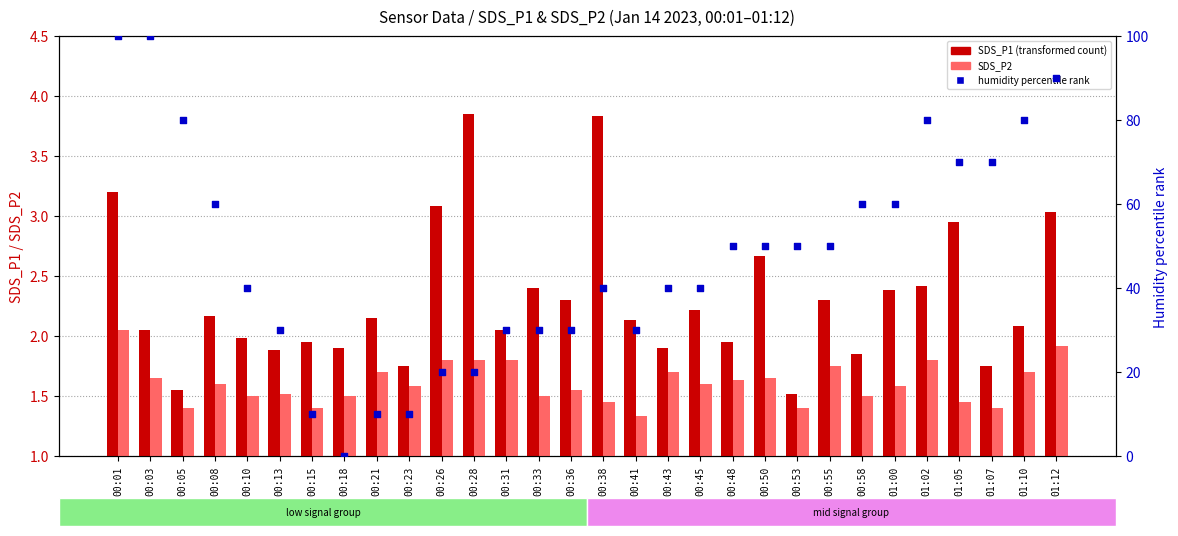

Which series has the largest total across all categories?

humidity percentile